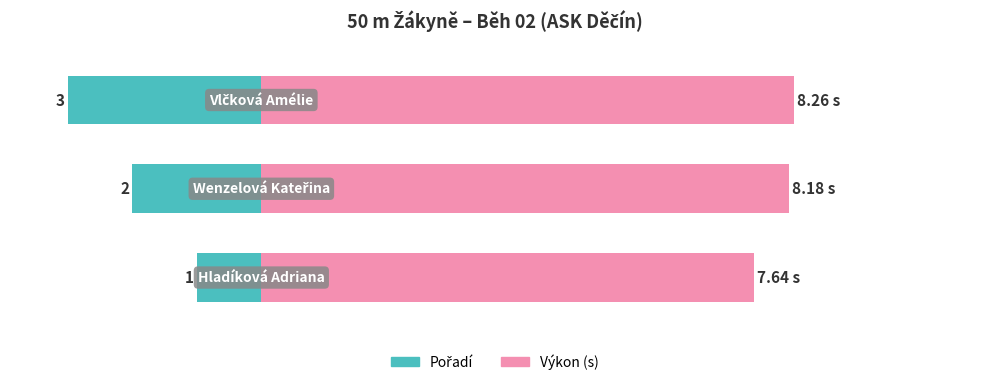

What is the difference between the highest and lowest values at 2?

11.3